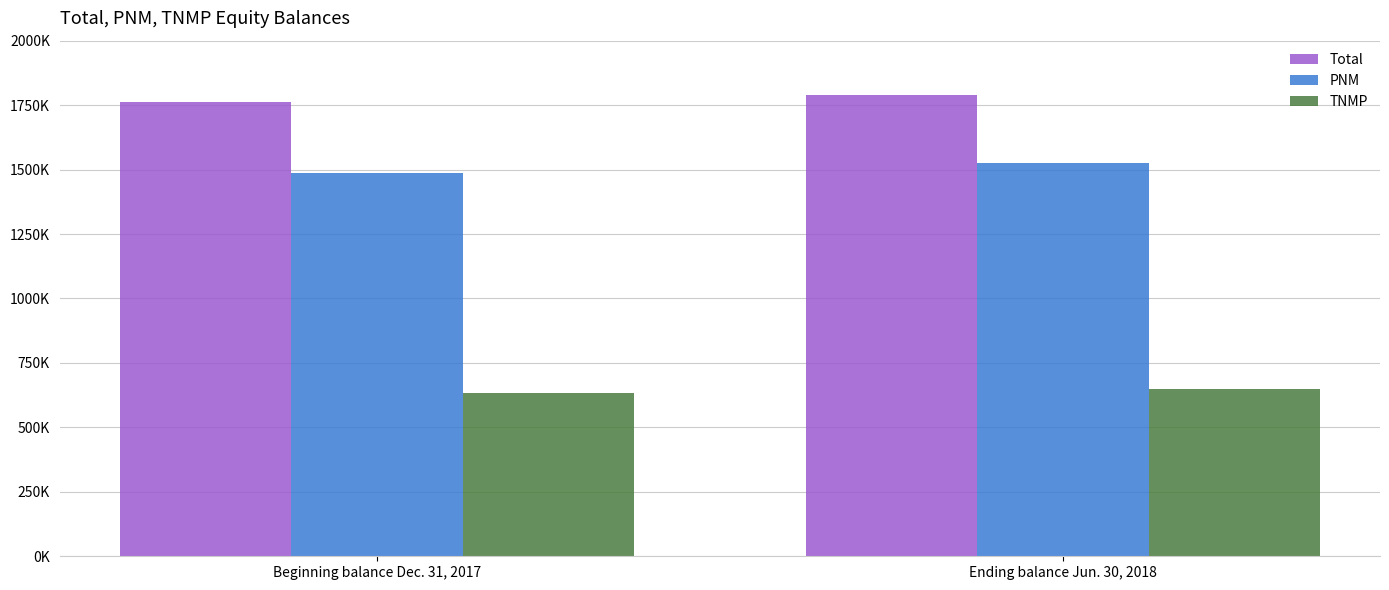

True or false: PNM has a value of 2047603 at Beginning balance Dec. 31, 2017.

False